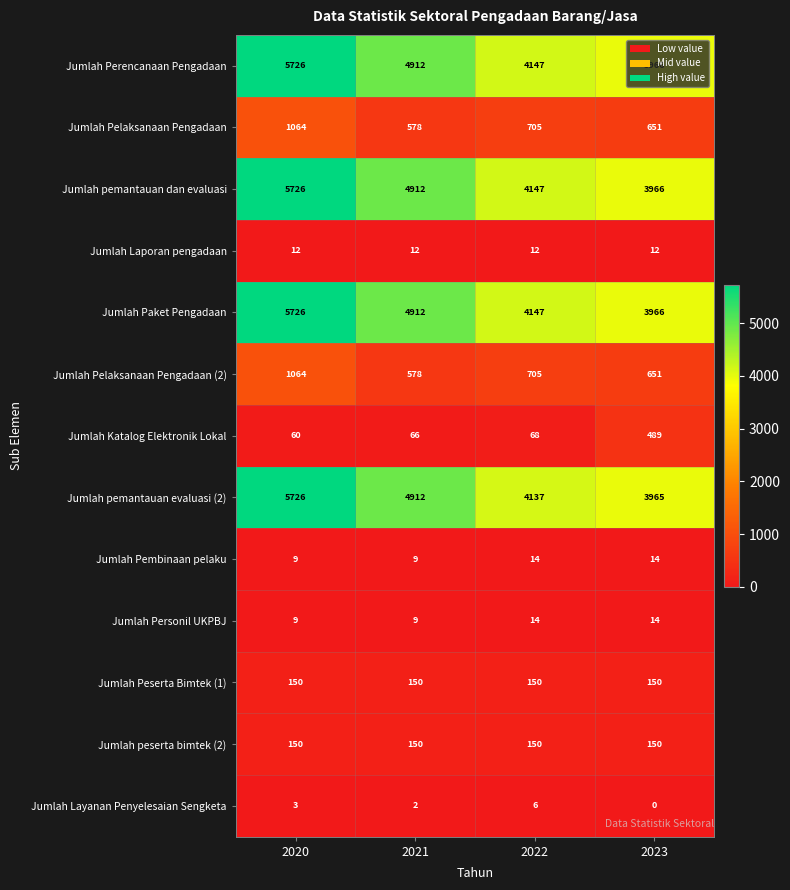

The Jumlah Laporan pengadaan series shows 12 at 2022. True or false?

True